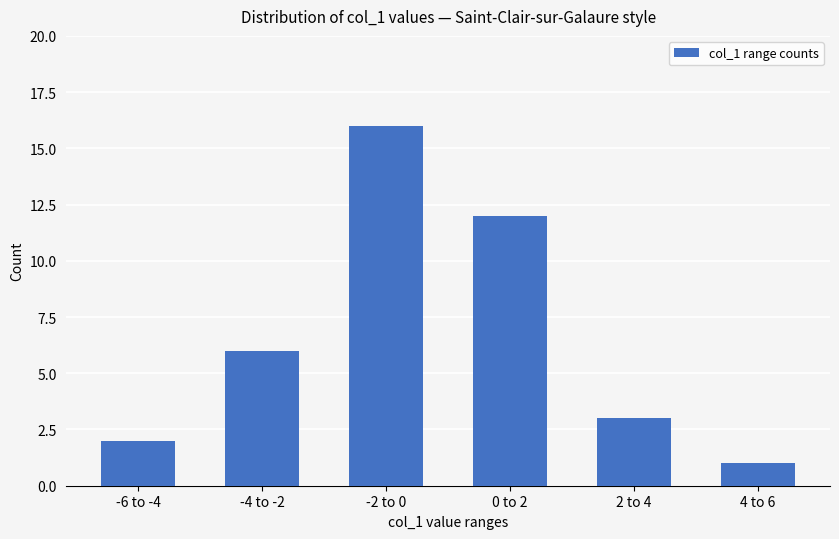

What is the greatest value displayed?

16